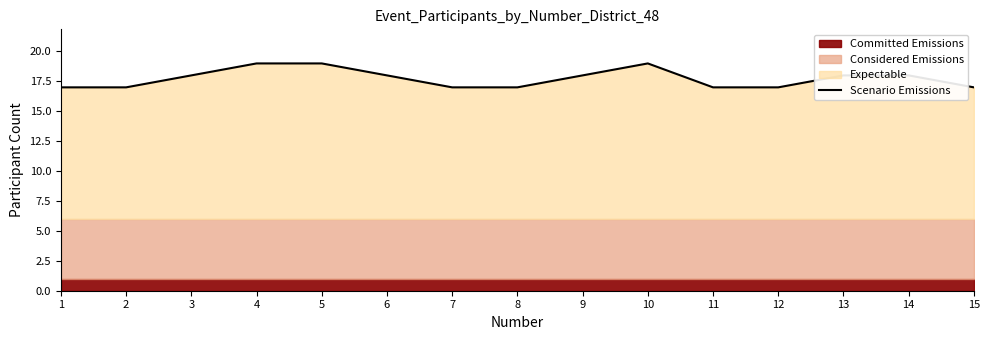

How many lines are shown in the chart?

1